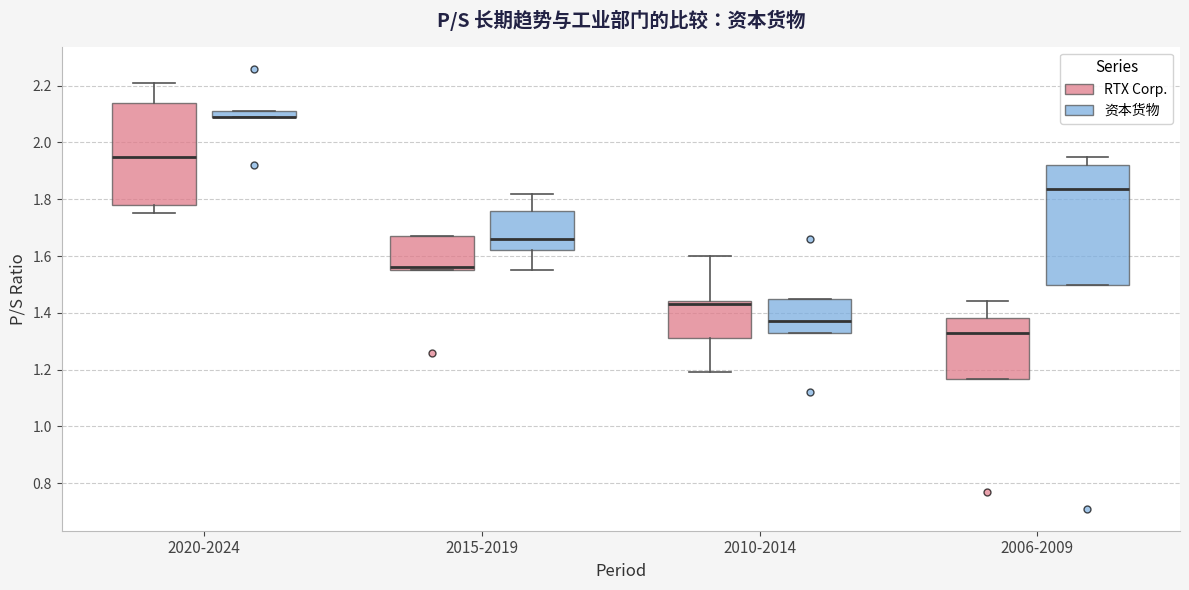

Which box is the tallest, from its lower edge to its upper edge?

2006-2009 (资本货物)